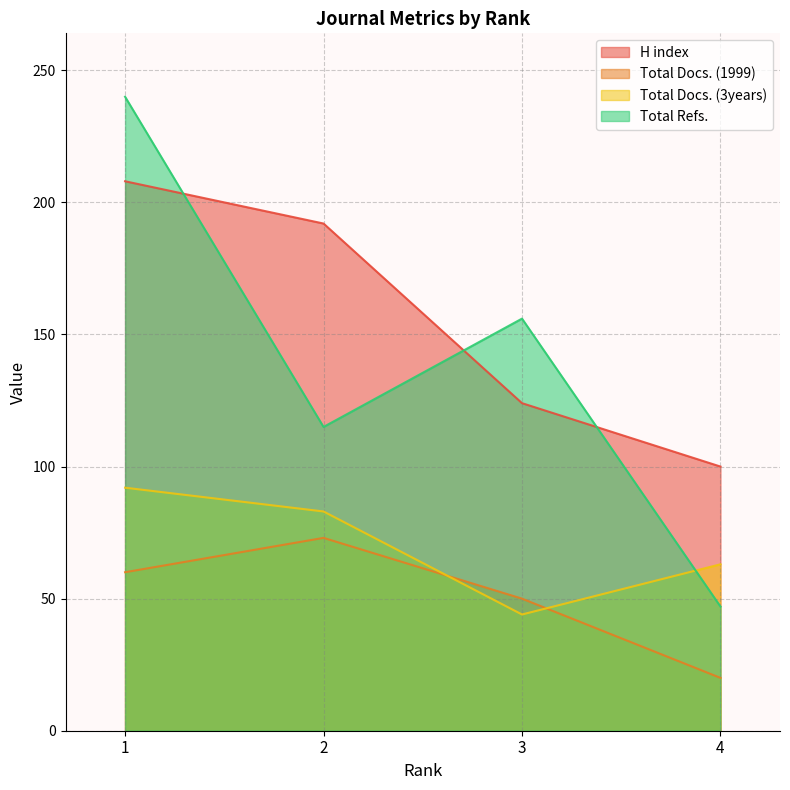

True or false: Total Docs. (3years) and H index cross at least once.

False